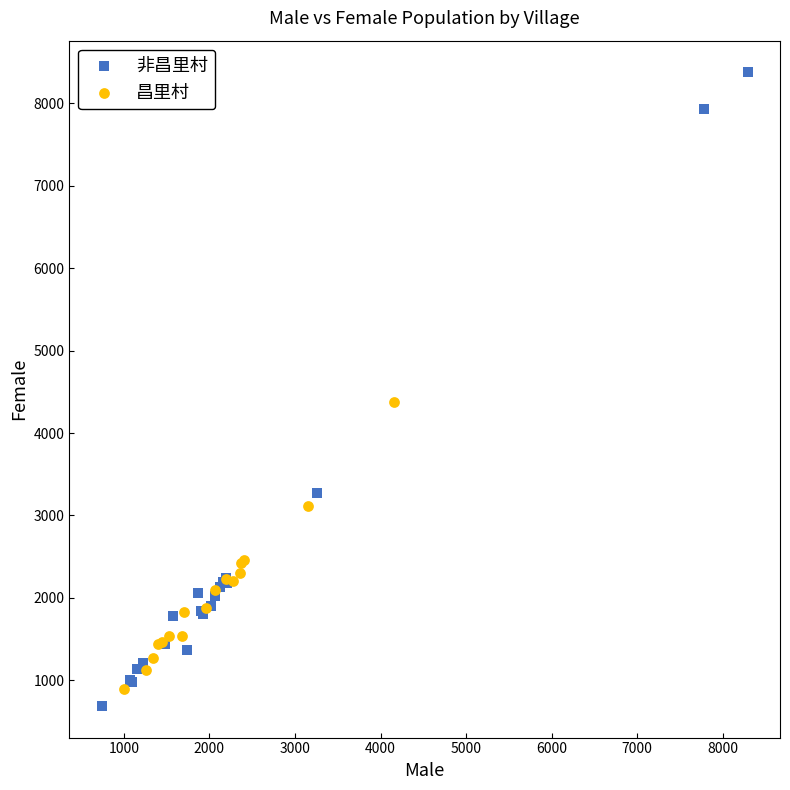

What are all the series names shown in the legend?

非昌里村, 昌里村